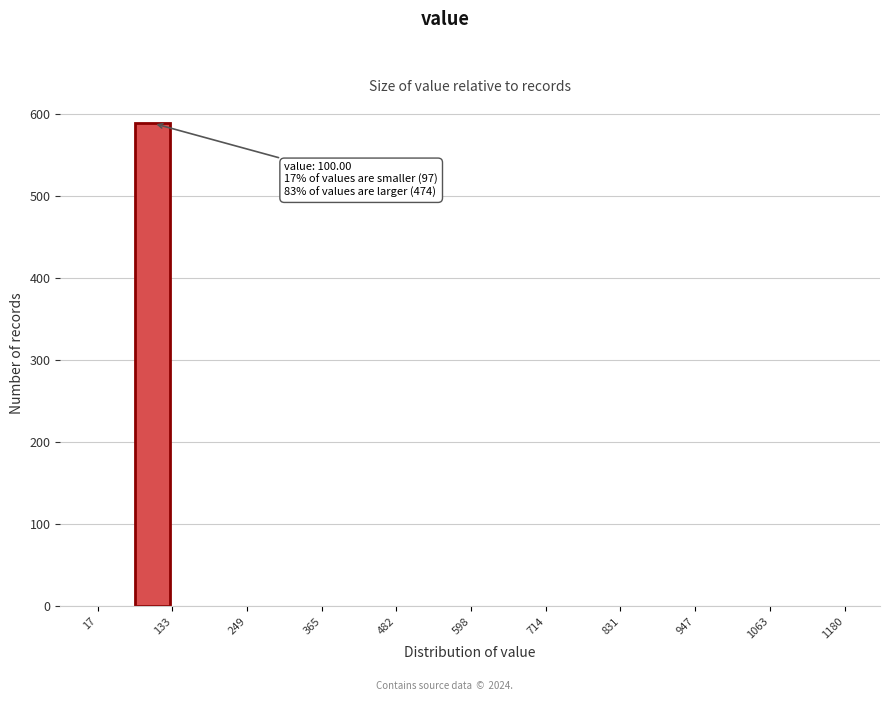

Around what value on the x-axis is the tallest bar? Give the approximate position of its centre, as read against the axis.

100